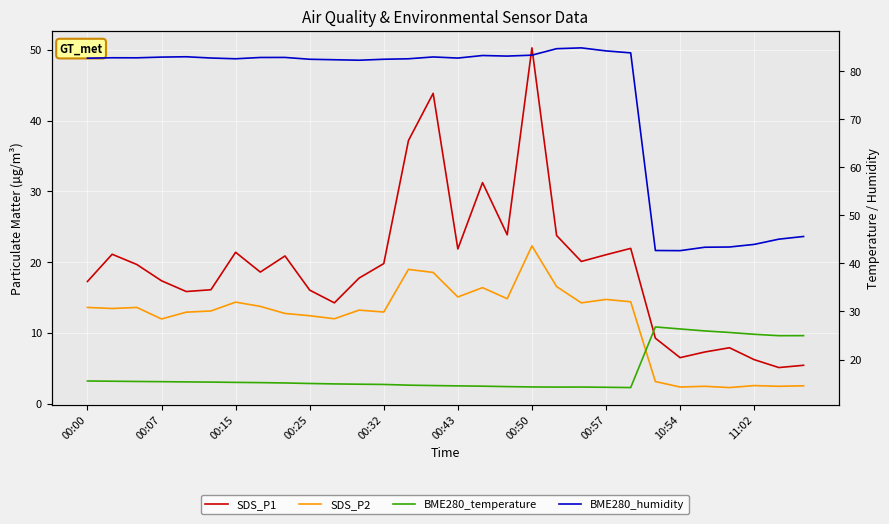

Rank the series by their maximum value, from lowest to highest.

SDS_P2, BME280_temperature, SDS_P1, BME280_humidity